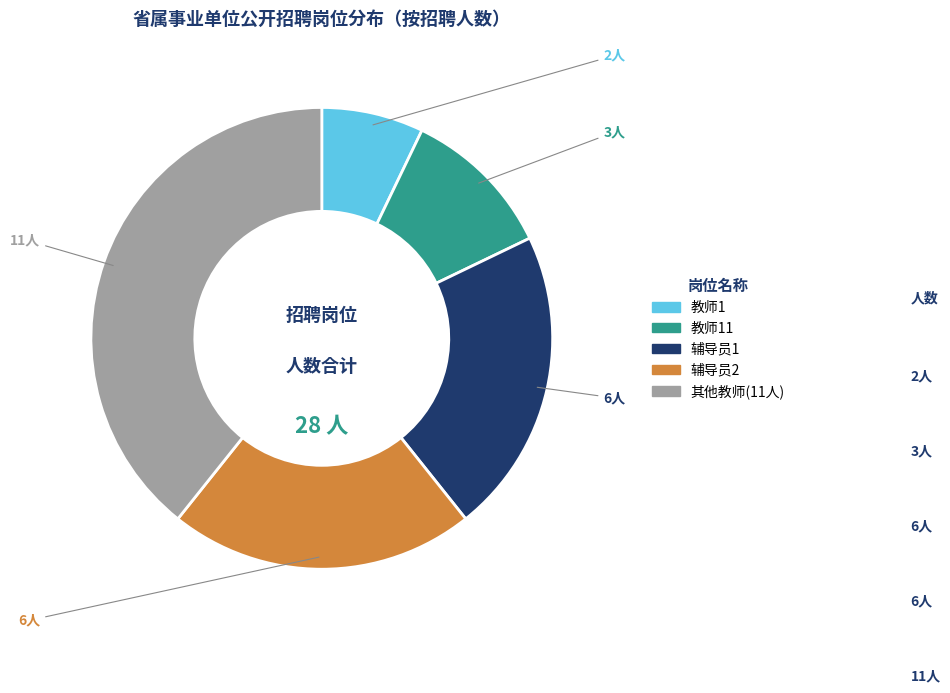

Is there any slice that represents more than half of the pie?

No